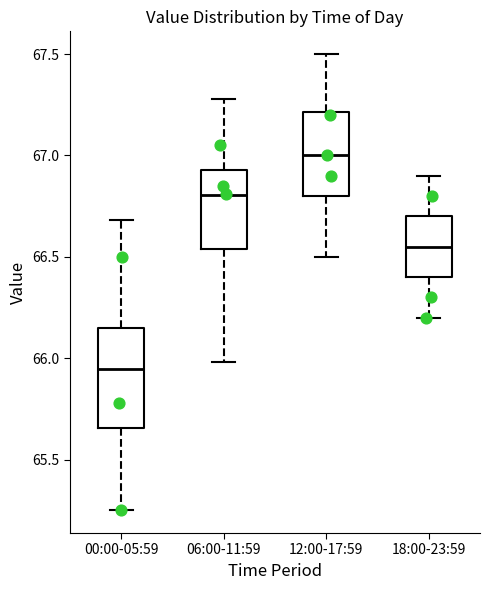

Which box is the tallest, from its lower edge to its upper edge?

00:00-05:59